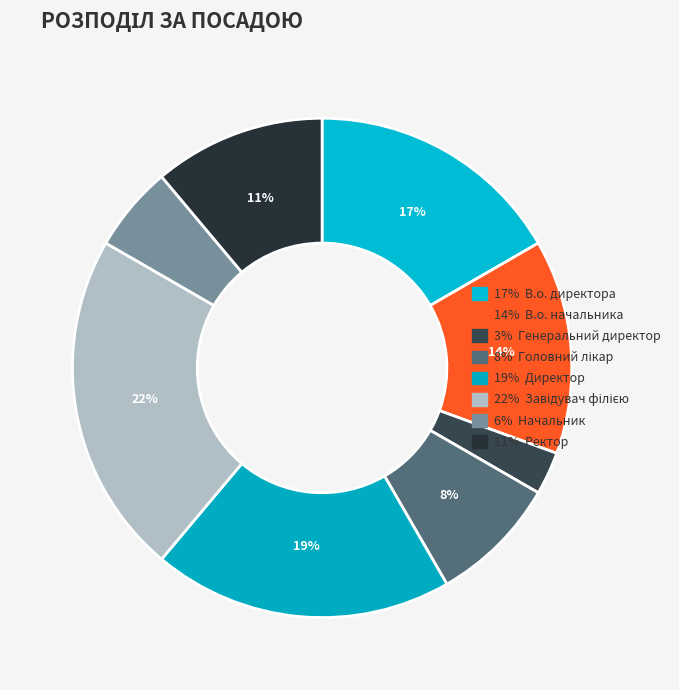

Rank the categories by value from lowest to highest.

Генеральний директор, Начальник, Головний лікар, Ректор, В.о. начальника, В.о. директора, Директор, Завідувач філією